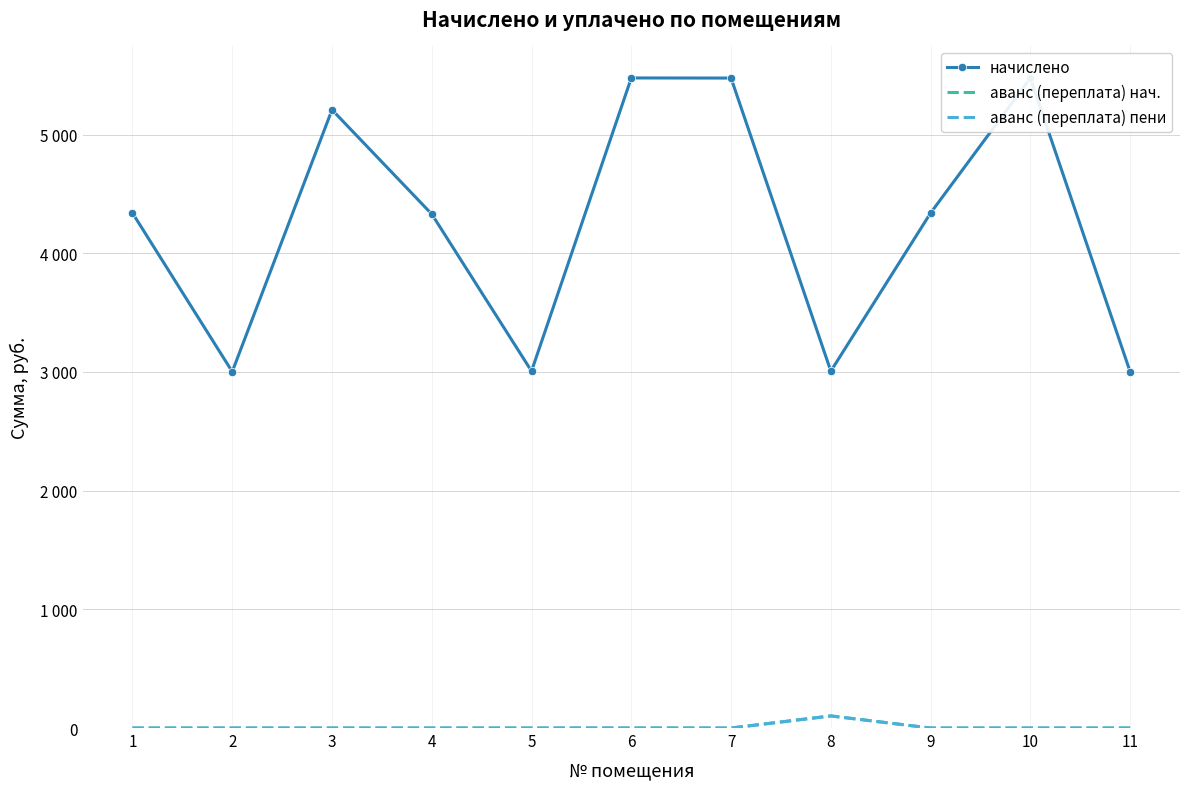

What are all the series names shown in the legend?

начислено, аванс (переплата) нач., аванс (переплата) пени